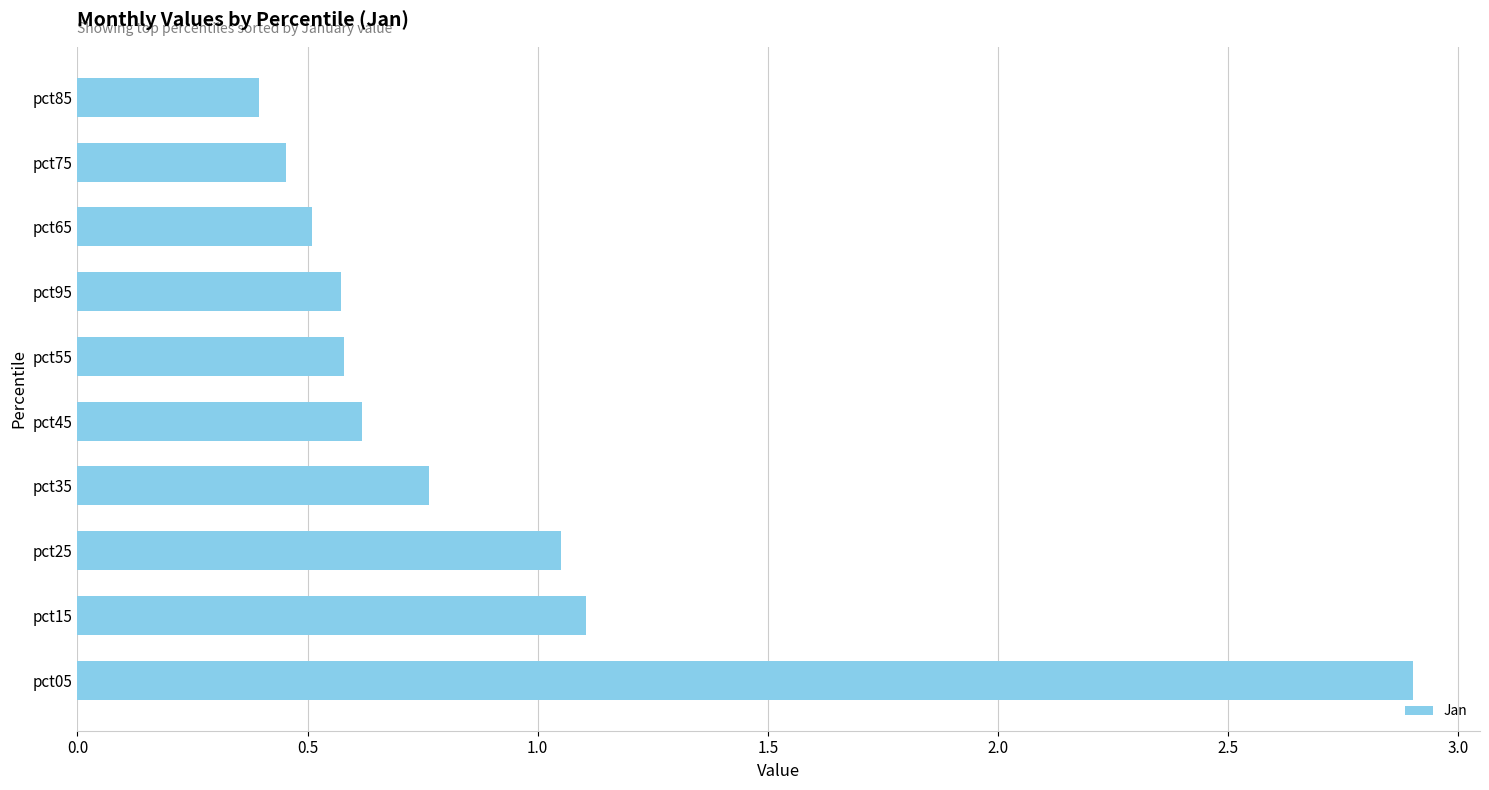

Between pct65 and pct15, which is larger?

pct15